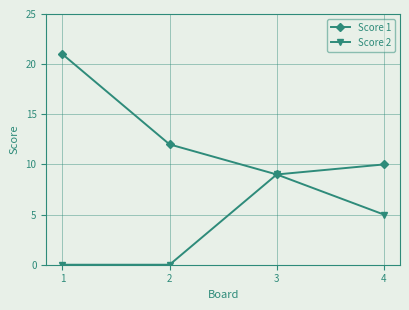

The Score 2 series shows 5 at 4. True or false?

True